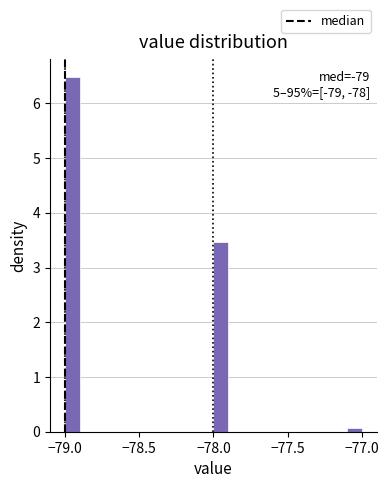

Around what value on the x-axis is the tallest bar? Give the approximate position of its centre, as read against the axis.

-78.95